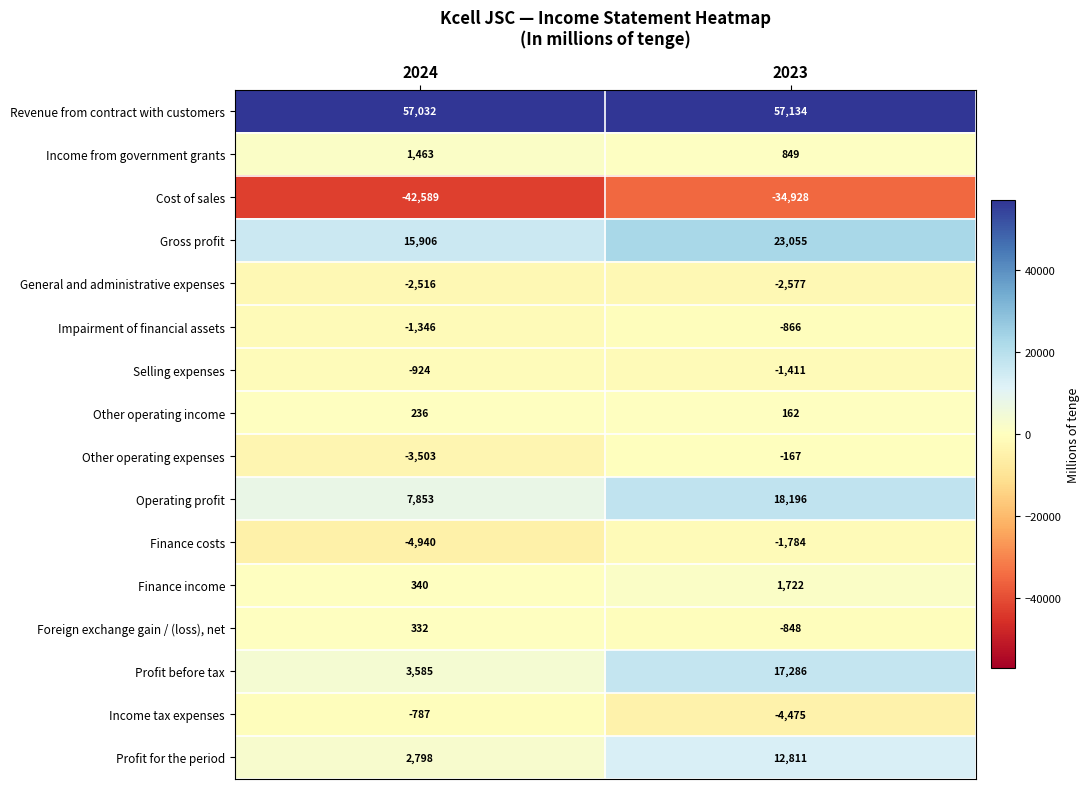

What value does the General and administrative expenses series have at 2024, to the nearest 10?

-2520